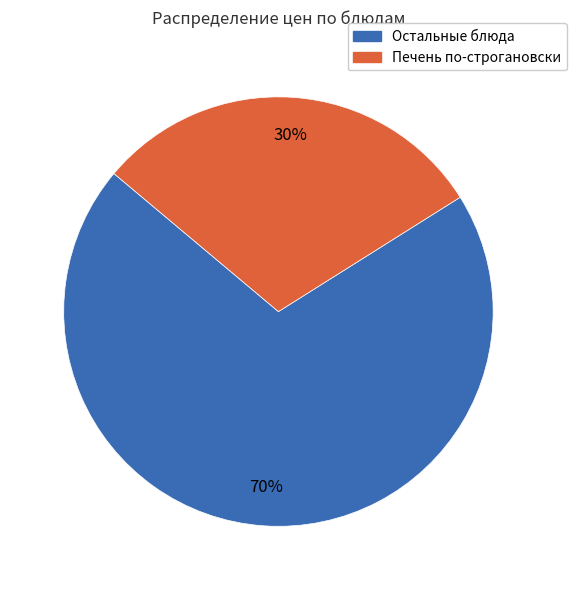

Does any single category account for the majority?

Yes